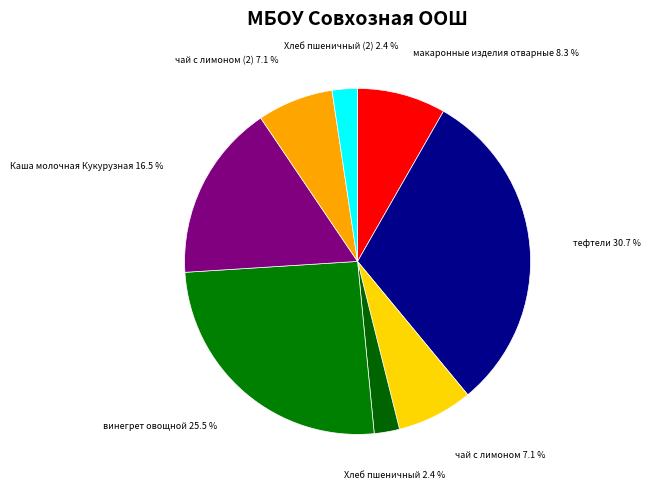

True or false: макаронные изделия отварные accounts for 1% of the total.

False